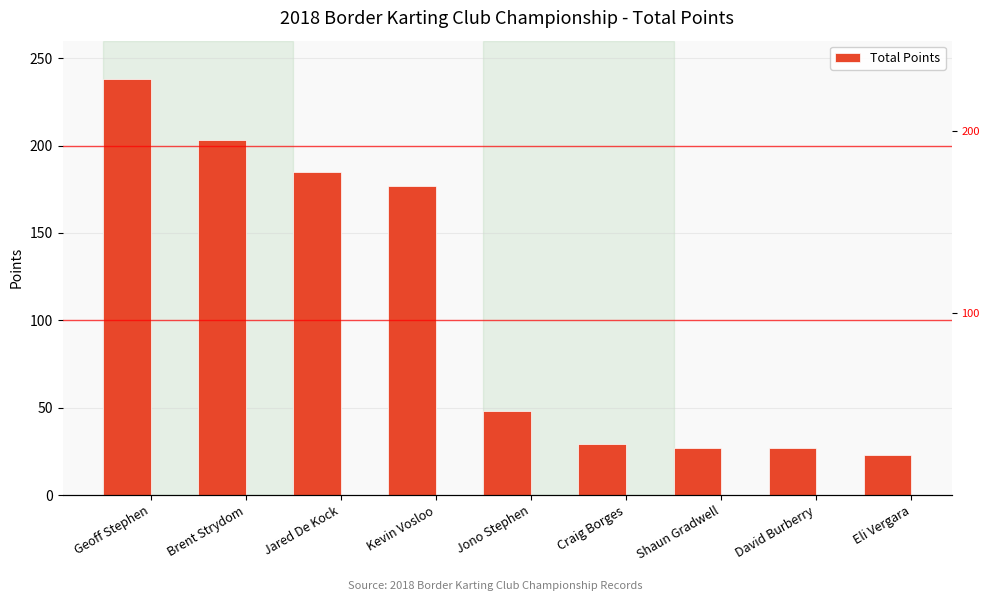

Approximately how many times larger is the value at Geoff Stephen compared to Kevin Vosloo?

1.3